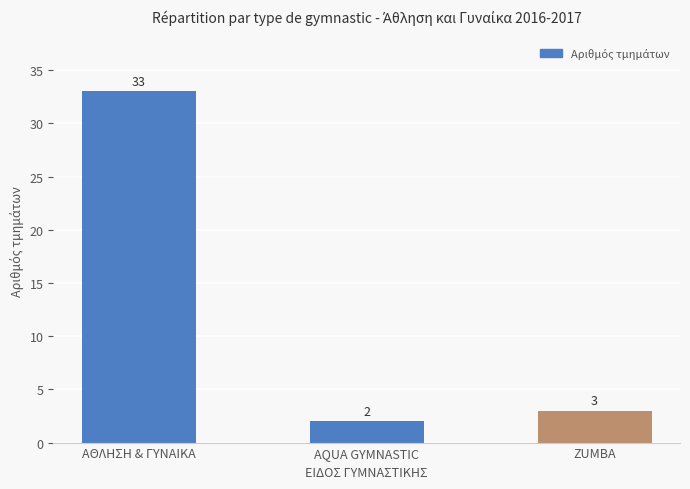

Where does the data first go above 3?

ΑΘΛΗΣΗ & ΓΥΝΑΙΚΑ